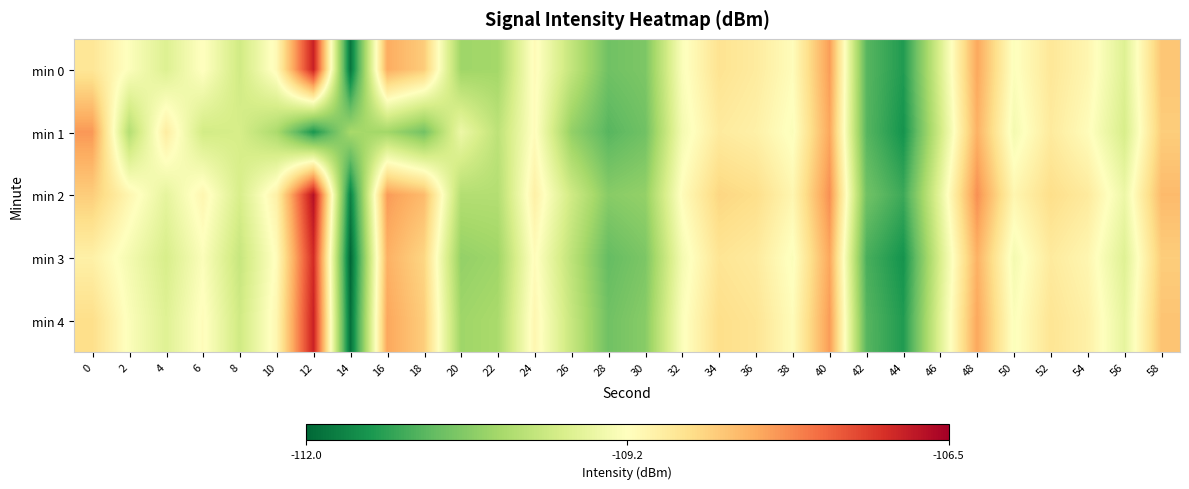

Reading left to right, transcribe all the data shown in this chart.

min 0: 0=-108.8	2=-109.3	4=-109.7	6=-109.2	8=-109.9	10=-109.1	12=-106.9	14=-111.8	16=-108.2	18=-108.5	20=-110.4	22=-110.4	24=-109.2	26=-110.0	28=-110.8	30=-110.7	32=-109.3	34=-108.8	36=-108.9	38=-109.2	40=-108.0	42=-111.0	44=-111.4	46=-109.8	48=-108.1	50=-109.3	52=-108.8	54=-109.1	56=-109.7	58=-108.4
min 1: 0=-108.0	2=-110.2	4=-108.9	6=-109.9	8=-109.8	10=-110.3	12=-111.5	14=-110.3	16=-110.4	18=-110.8	20=-109.5	22=-110.1	24=-109.2	26=-110.5	28=-111.0	30=-110.8	32=-109.4	34=-108.9	36=-109.0	38=-109.3	40=-108.1	42=-111.0	44=-111.5	46=-109.9	48=-108.2	50=-109.4	52=-108.9	54=-109.2	56=-109.8	58=-108.5
min 2: 0=-108.5	2=-109.1	4=-109.6	6=-109.1	8=-109.8	10=-109.0	12=-106.7	14=-111.7	16=-108.0	18=-108.3	20=-110.2	22=-110.2	24=-109.0	26=-109.9	28=-110.6	30=-110.5	32=-109.2	34=-108.6	36=-108.7	38=-109.1	40=-107.9	42=-110.8	44=-111.2	46=-109.6	48=-107.9	50=-109.1	52=-108.7	54=-108.9	56=-109.5	58=-108.3
min 3: 0=-109.0	2=-109.4	4=-109.8	6=-109.3	8=-110.0	10=-109.2	12=-107.0	14=-112.0	16=-108.2	18=-108.6	20=-110.5	22=-110.4	24=-109.2	26=-110.1	28=-110.9	30=-110.7	32=-109.4	34=-108.8	36=-108.9	38=-109.3	40=-108.1	42=-111.1	44=-111.5	46=-109.8	48=-108.2	50=-109.4	52=-108.9	54=-109.1	56=-109.7	58=-108.5
min 4: 0=-108.7	2=-109.3	4=-109.7	6=-109.2	8=-109.9	10=-109.1	12=-106.9	14=-111.9	16=-108.1	18=-108.5	20=-110.4	22=-110.3	24=-109.1	26=-110.0	28=-110.8	30=-110.6	32=-109.3	34=-108.7	36=-108.8	38=-109.2	40=-108.0	42=-111.0	44=-111.4	46=-109.7	48=-108.1	50=-109.3	52=-108.8	54=-109.0	56=-109.6	58=-108.4